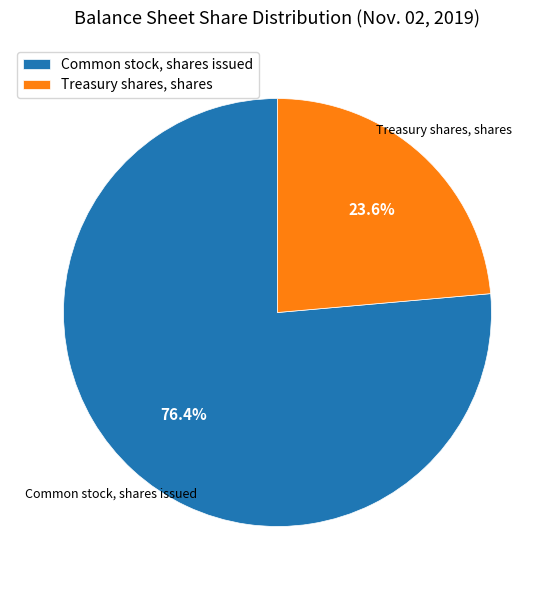

To the nearest percent, what is the average slice percentage?

50%